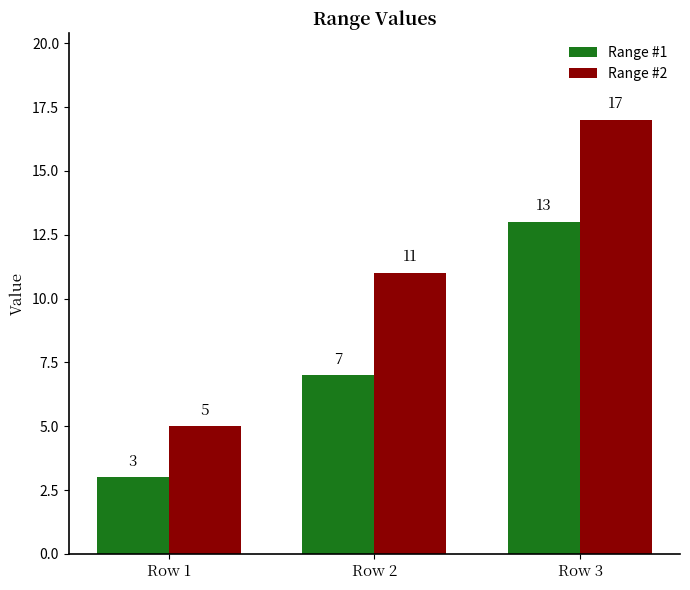

Which series has the largest range (max minus min)?

Range #2